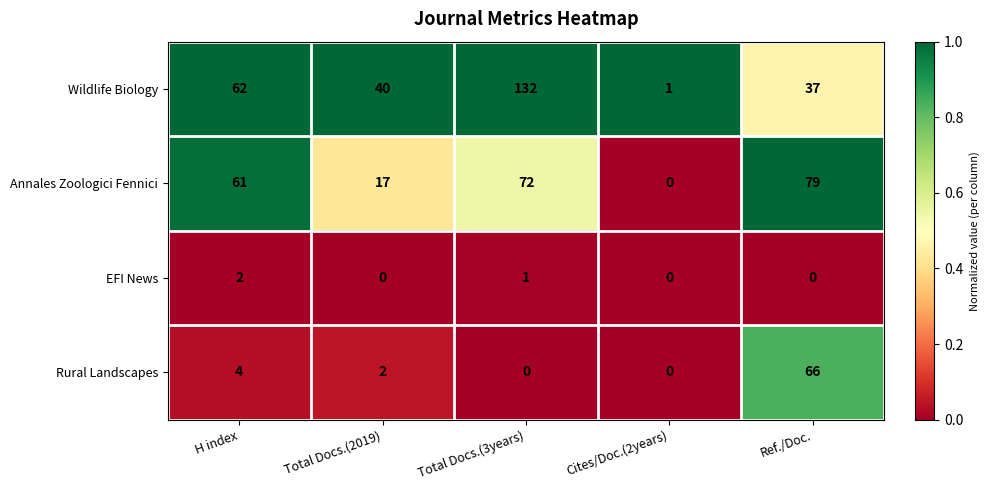

Between Cites/Doc.(2years) and Ref./Doc., which series saw the biggest shift?

Annales Zoologici Fennici